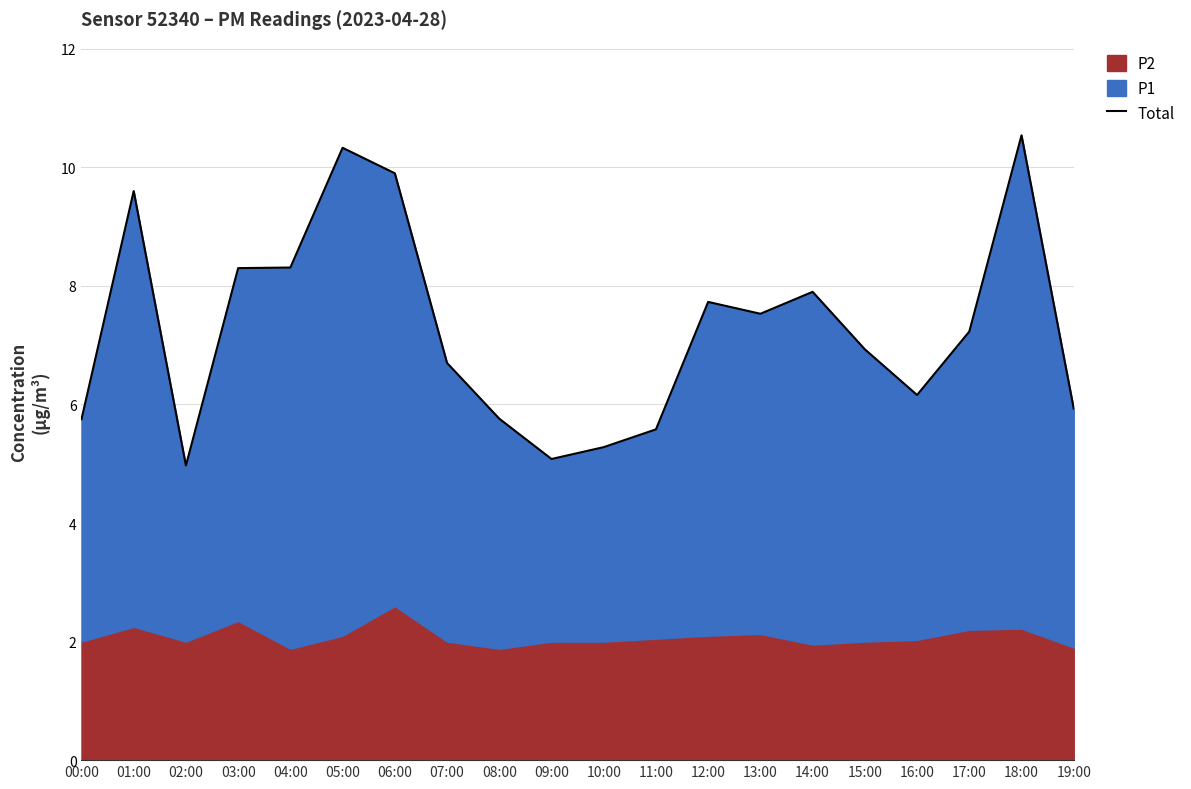

At which category does the data reach its first local valley?

02:00